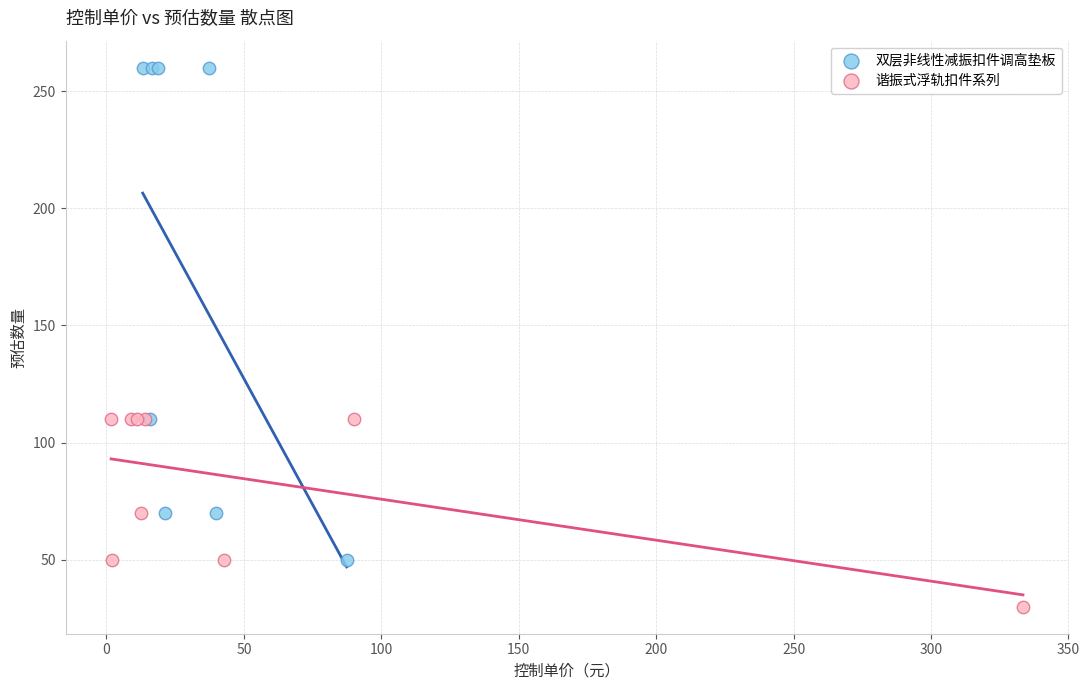

What are all the series names shown in the legend?

双层非线性减振扣件调高垫板, 谐振式浮轨扣件系列